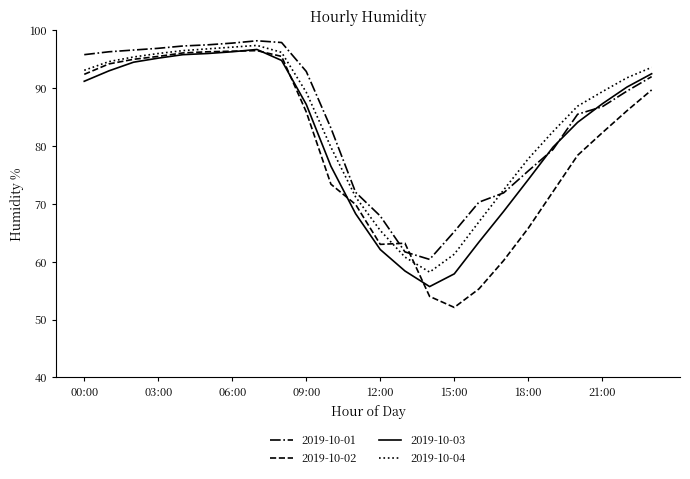

How many lines are shown in the chart?

4